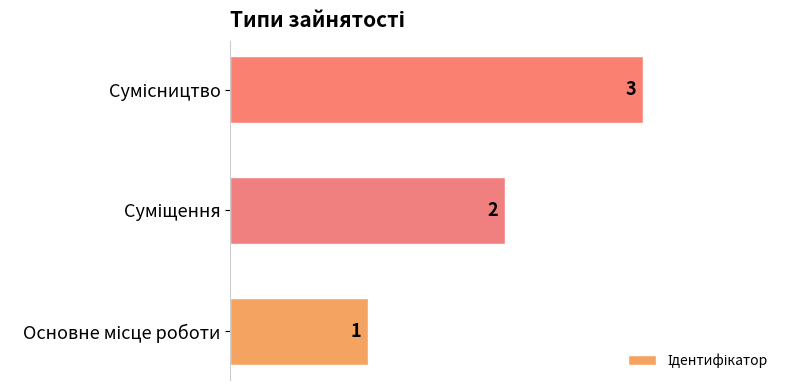

What is the sum of all values?

6